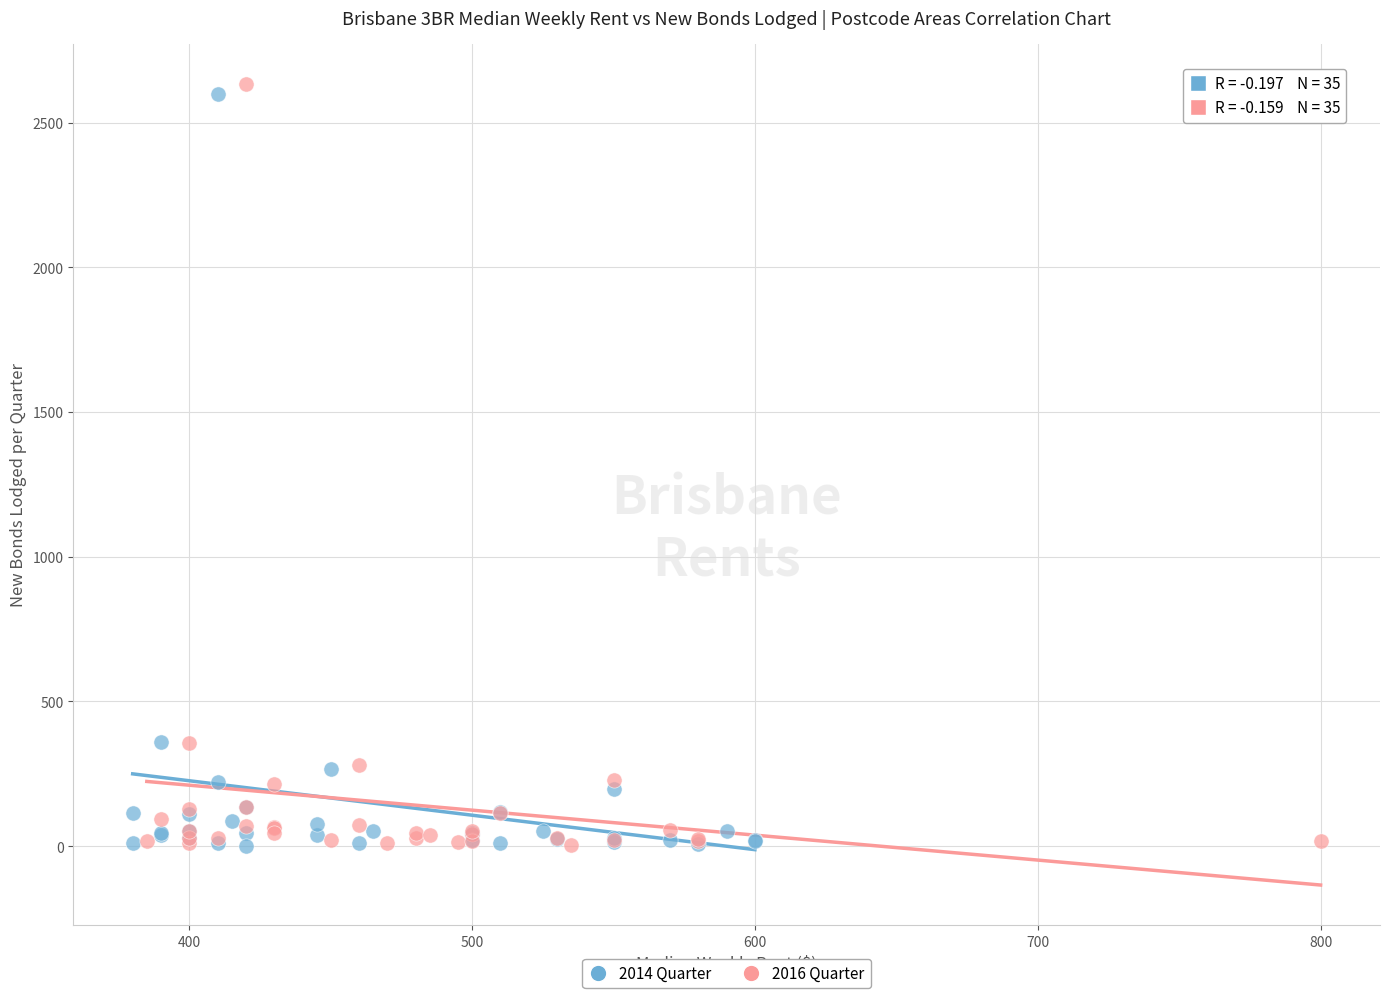

What are all the series names shown in the legend?

2014 Quarter, 2016 Quarter